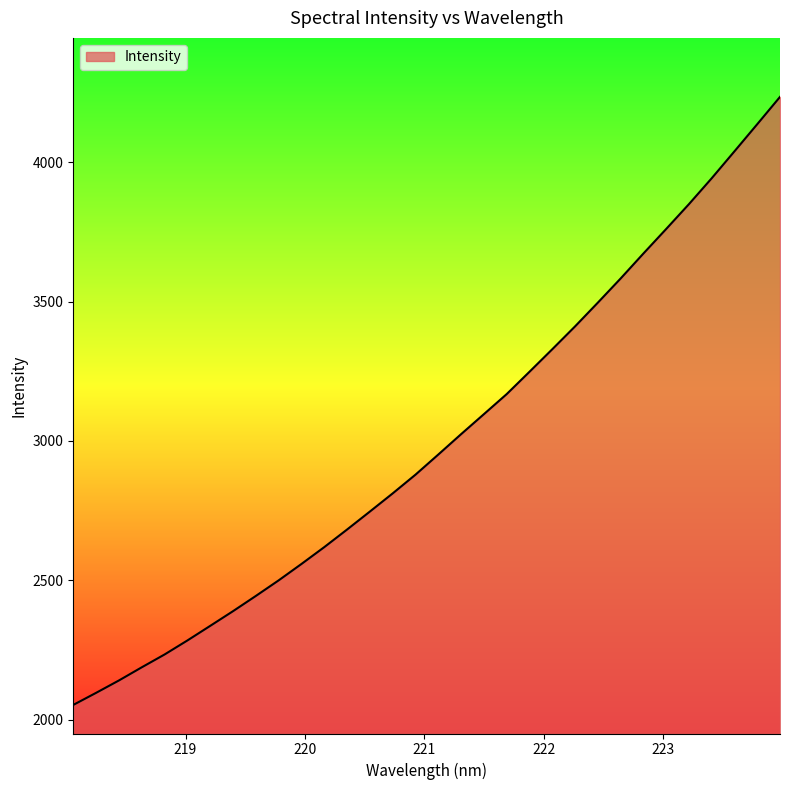

Reading left to right, transcribe all the data shown in this chart.

2052.5	2095.8	2140.2	2187.4	2233.5	2283.8	2336.1	2388.9	2443.5	2499.4	2558.3	2618.8	2681.9	2746.4	2811.5	2878.7	2951.0	3024.1	3095.8	3167.8	3247.9	3328.8	3410.8	3496.0	3582.6	3672.2	3760.4	3849.6	3942.5	4039.2	4136.5	4234.6